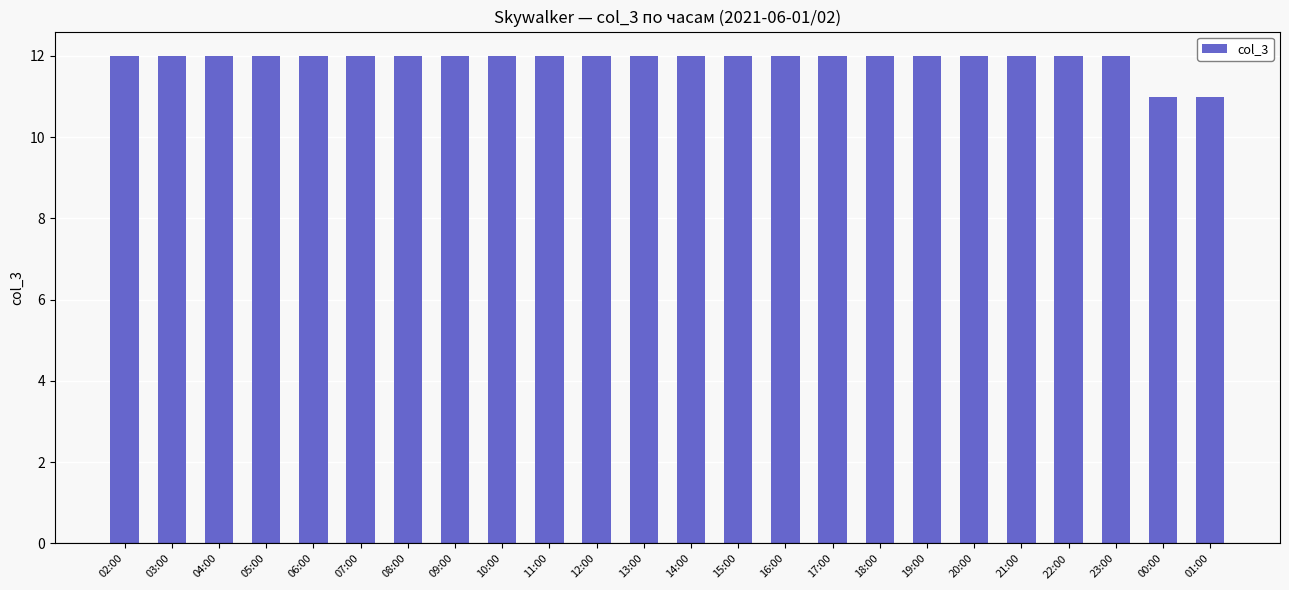

What is the label of the 3rd bar from the left?

04:00